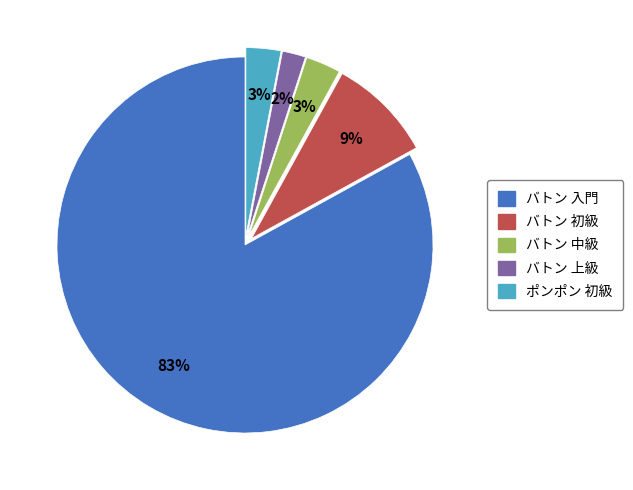

Does any single category account for the majority?

Yes